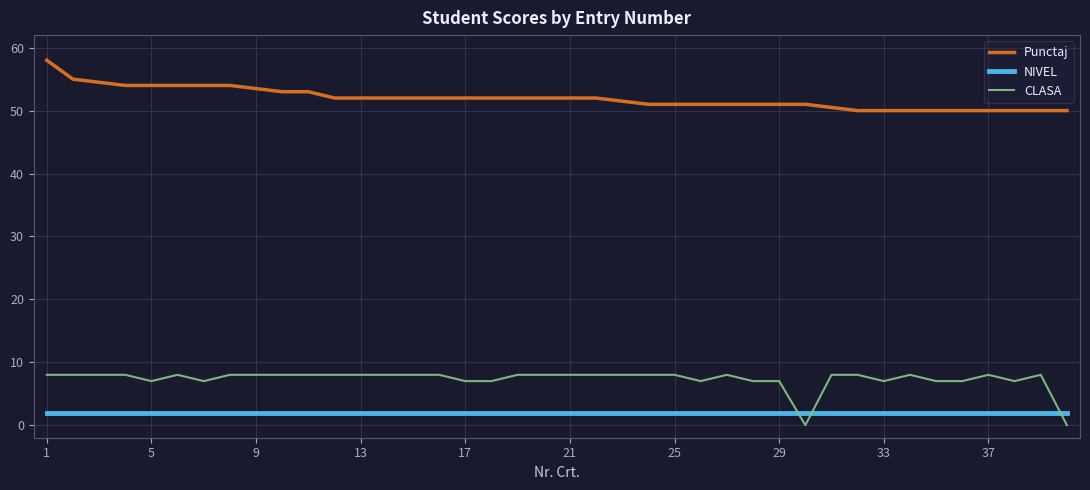

True or false: CLASA and Punctaj cross at least once.

False